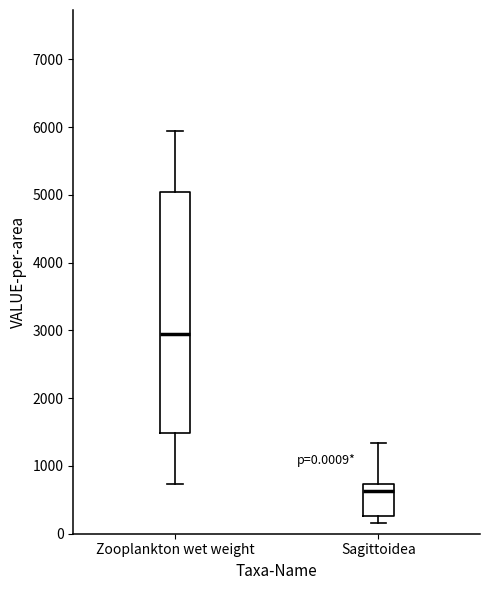

Comparing the boxes themselves (not the whiskers), which one is the tallest?

Zooplankton wet weight